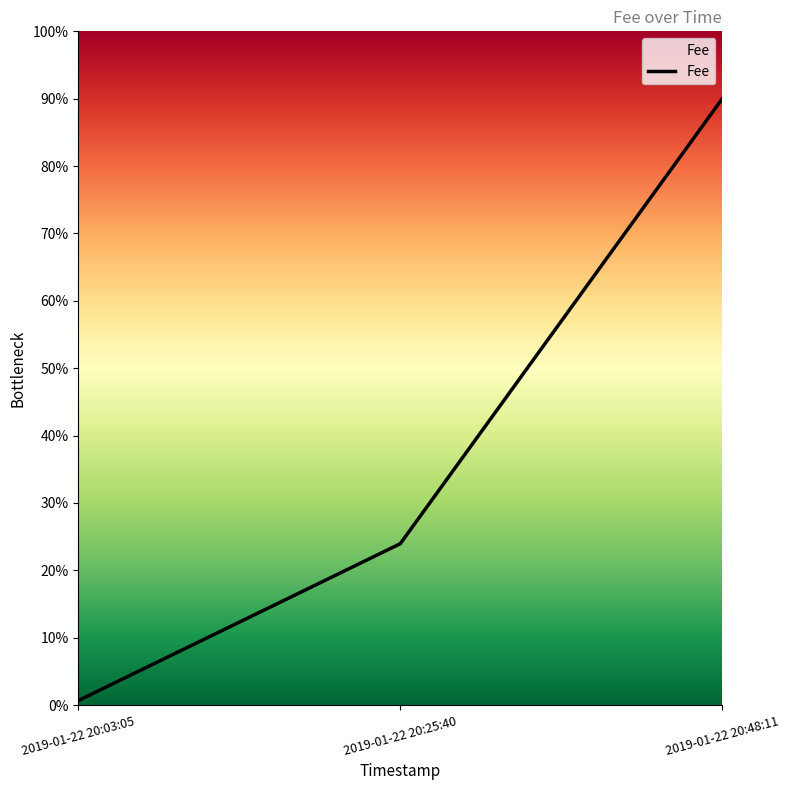

List the labels in order of value, smallest first.

2019-01-22 20:03:05, 2019-01-22 20:25:40, 2019-01-22 20:48:11